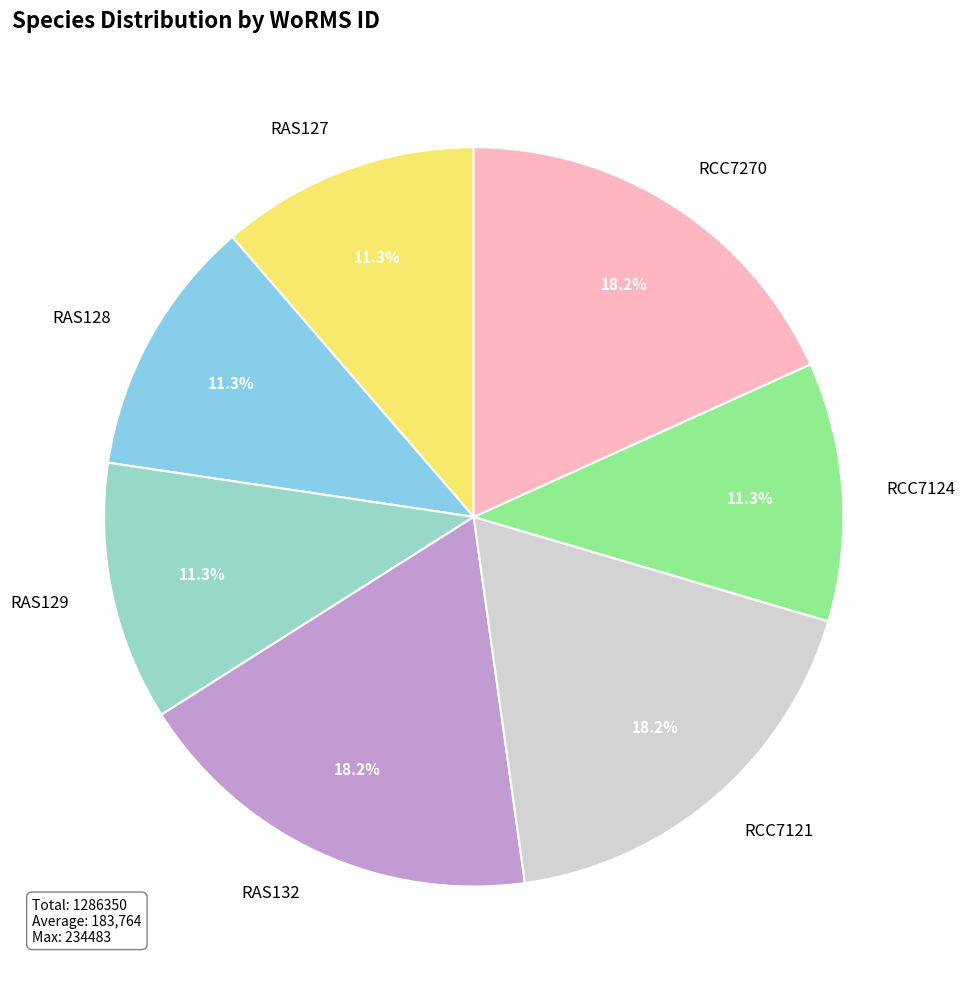

To the nearest percent, what is the difference between the RAS127 and RAS132 slice percentages?

7%